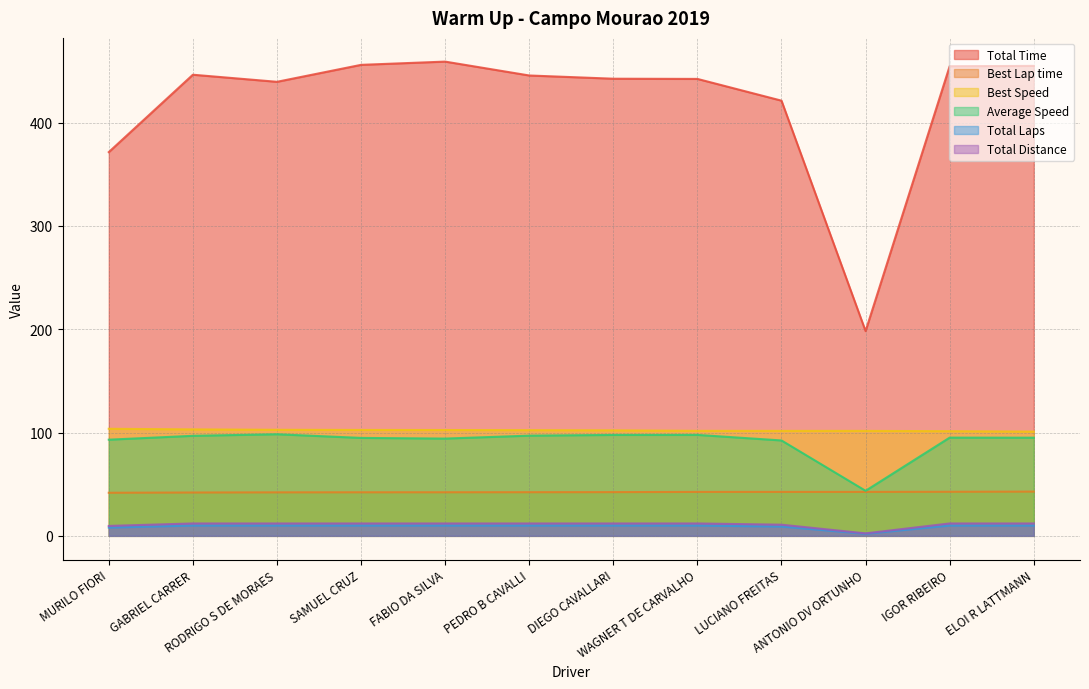

What are all the series names shown in the legend?

Total Time, Best Lap time, Best Speed, Average Speed, Total Laps, Total Distance